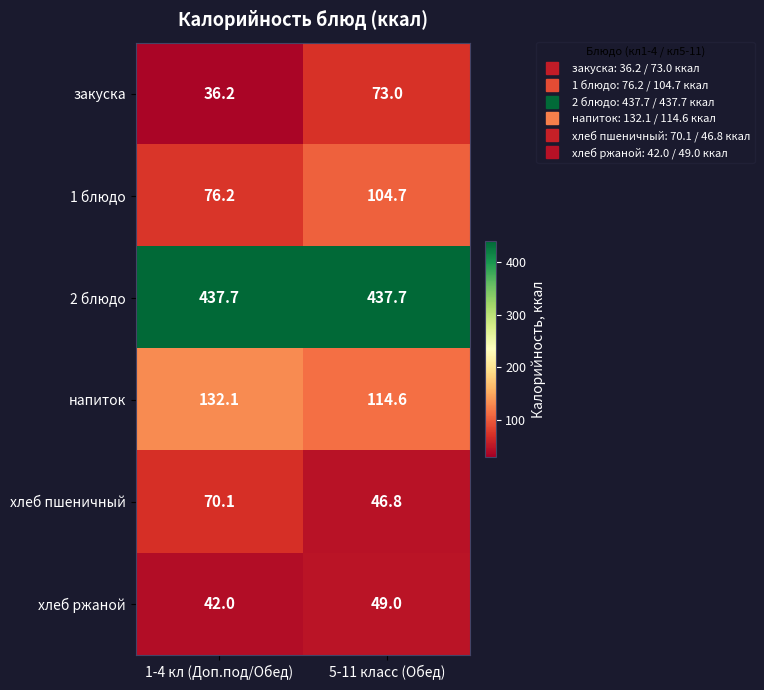

List the series in order of their peak value, highest first.

2 блюдо, напиток, 1 блюдо, закуска, хлеб пшеничный, хлеб ржаной